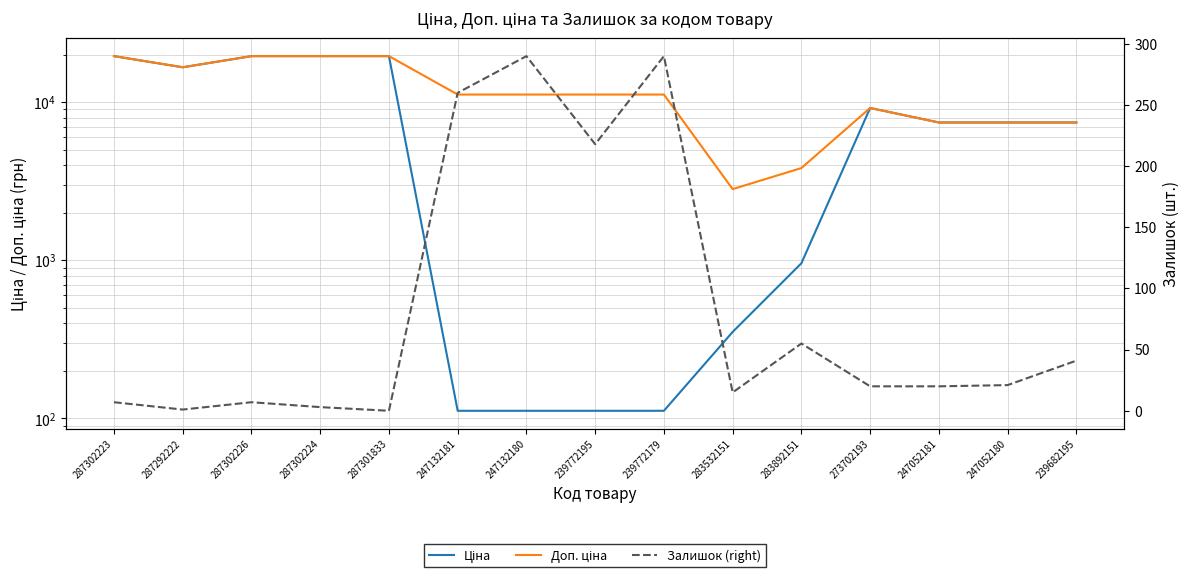

Between 283532151 and 247052180, which series saw the biggest shift?

Ціна